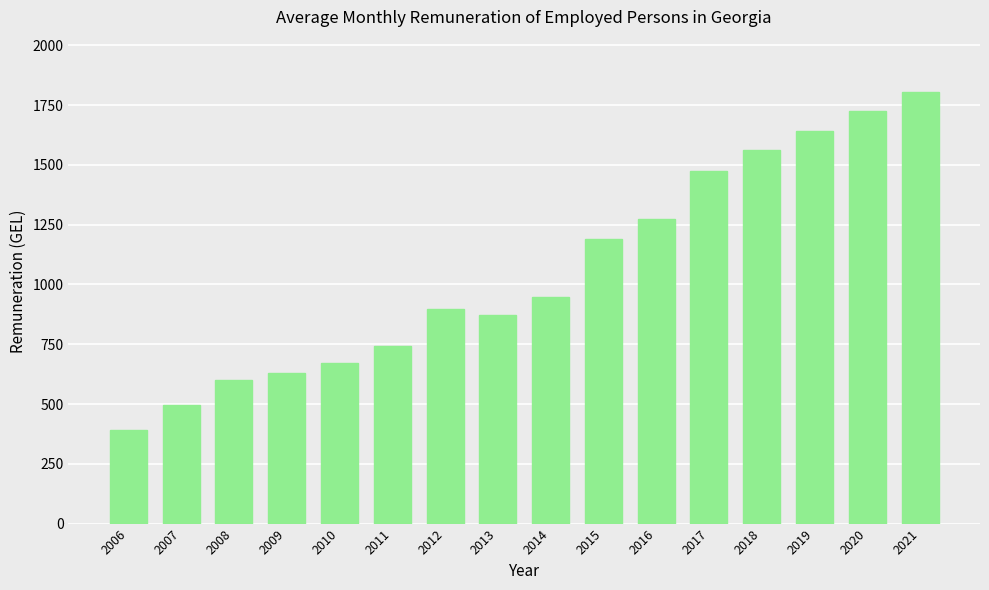

What is the change in value from 2009 to 2018?

+931.0